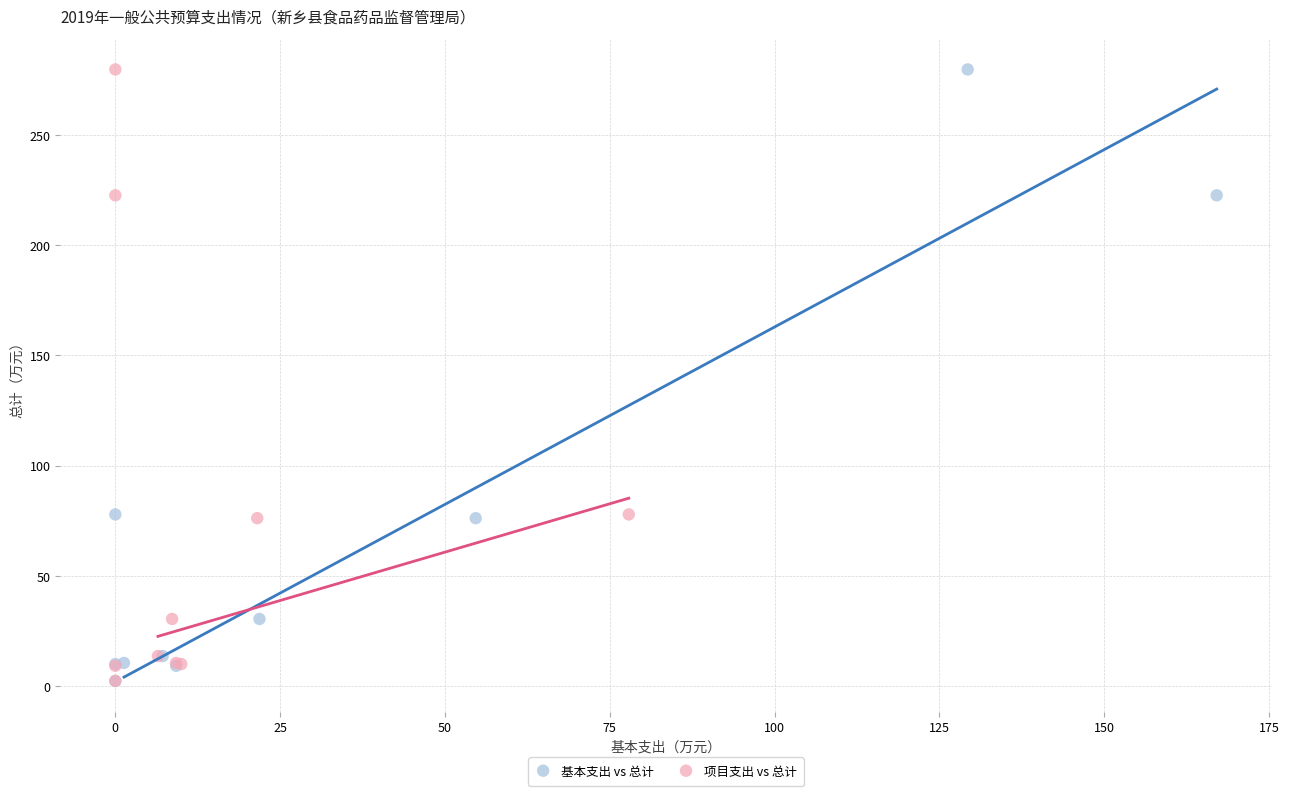

What are all the series names shown in the legend?

基本支出 vs 总计, 项目支出 vs 总计